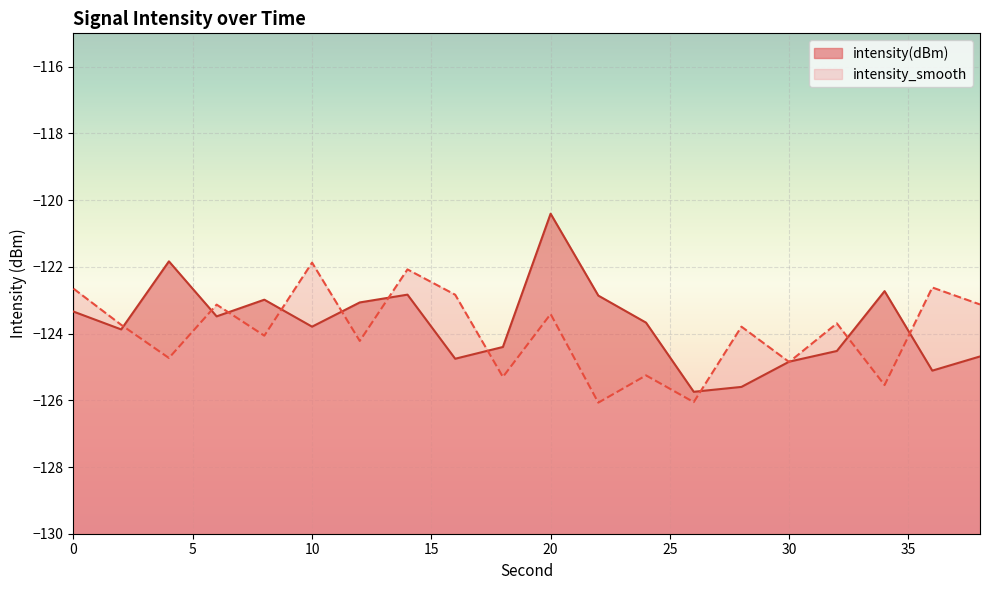

What is the sum of the intensity_smooth values at 6 and 16?

-246.0